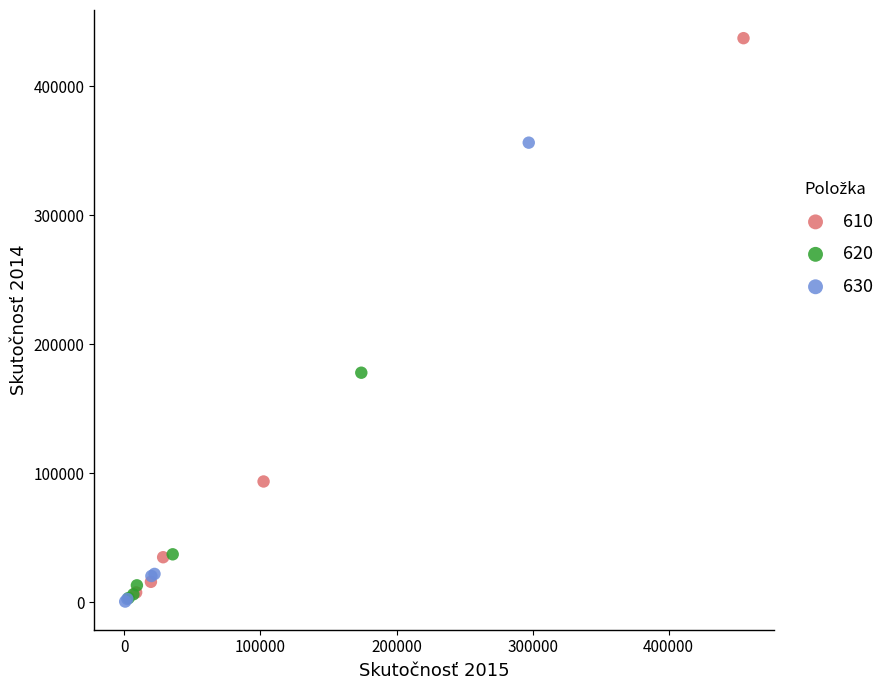

What are all the series names shown in the legend?

610, 620, 630